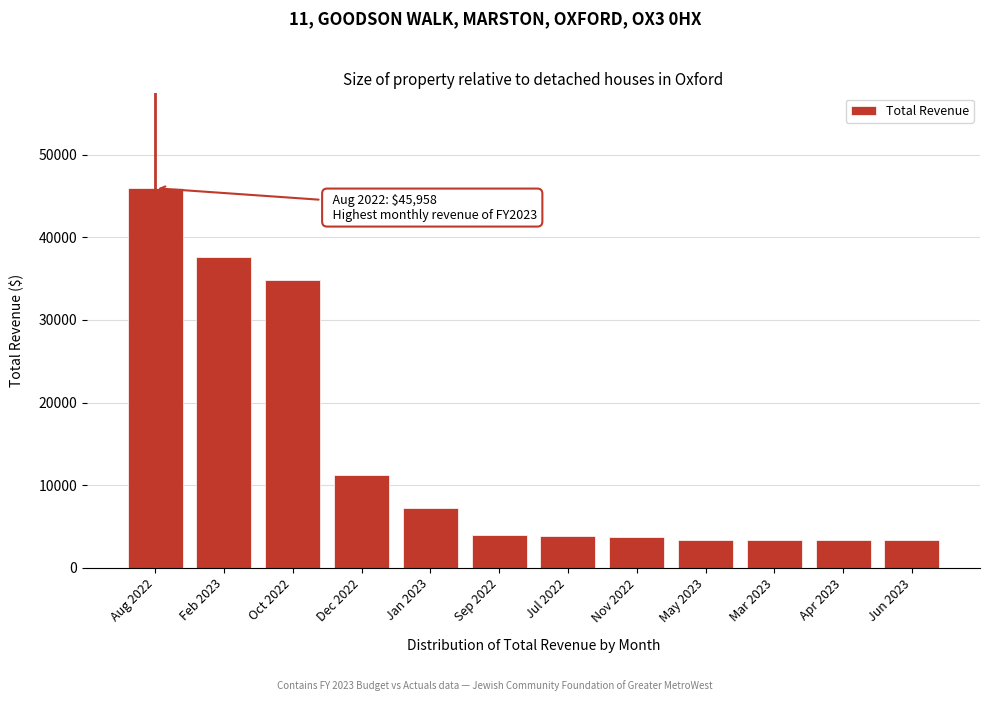

Where is the data nearest to the value 24645?

Oct 2022